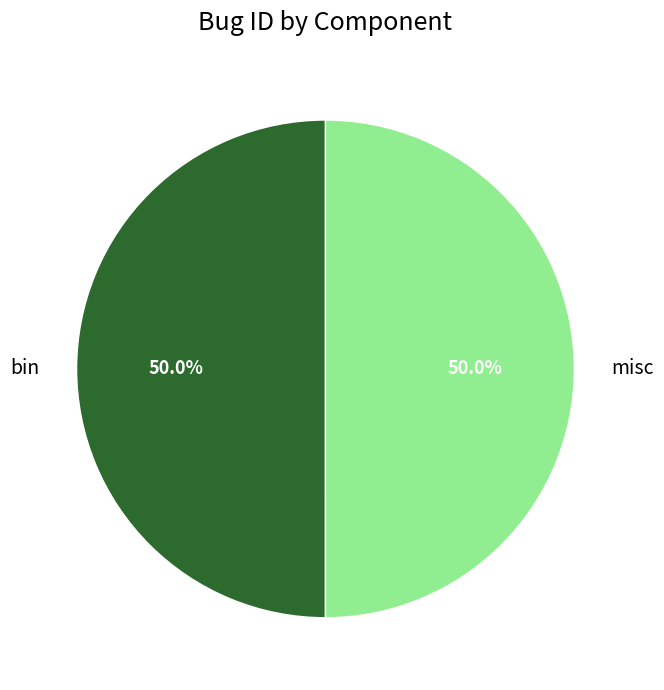

Approximately how many times larger is the value at bin compared to misc?

1.0